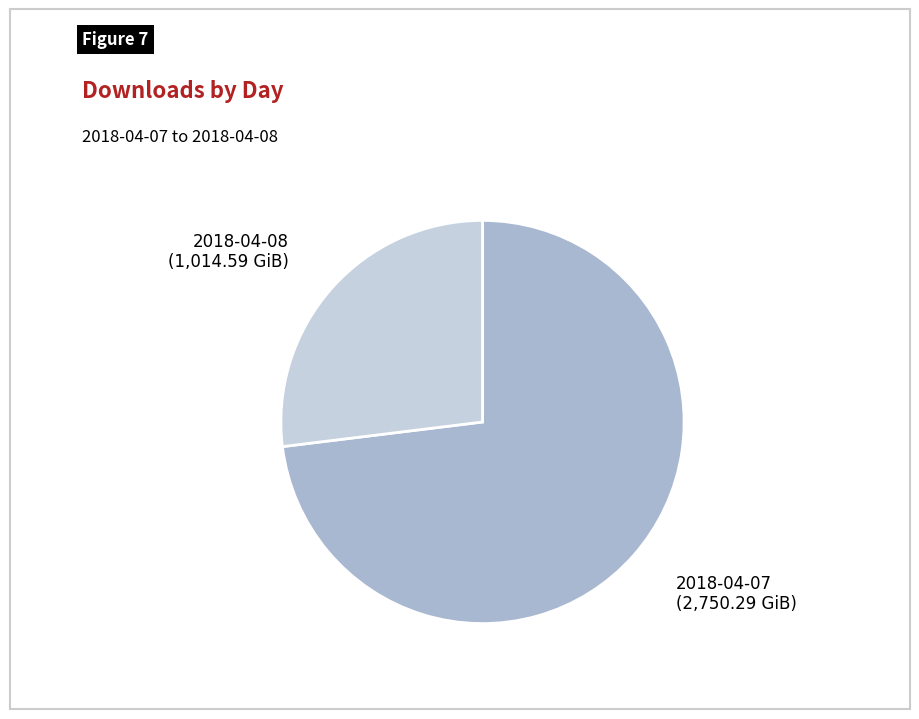

How many segments does this pie chart have?

2